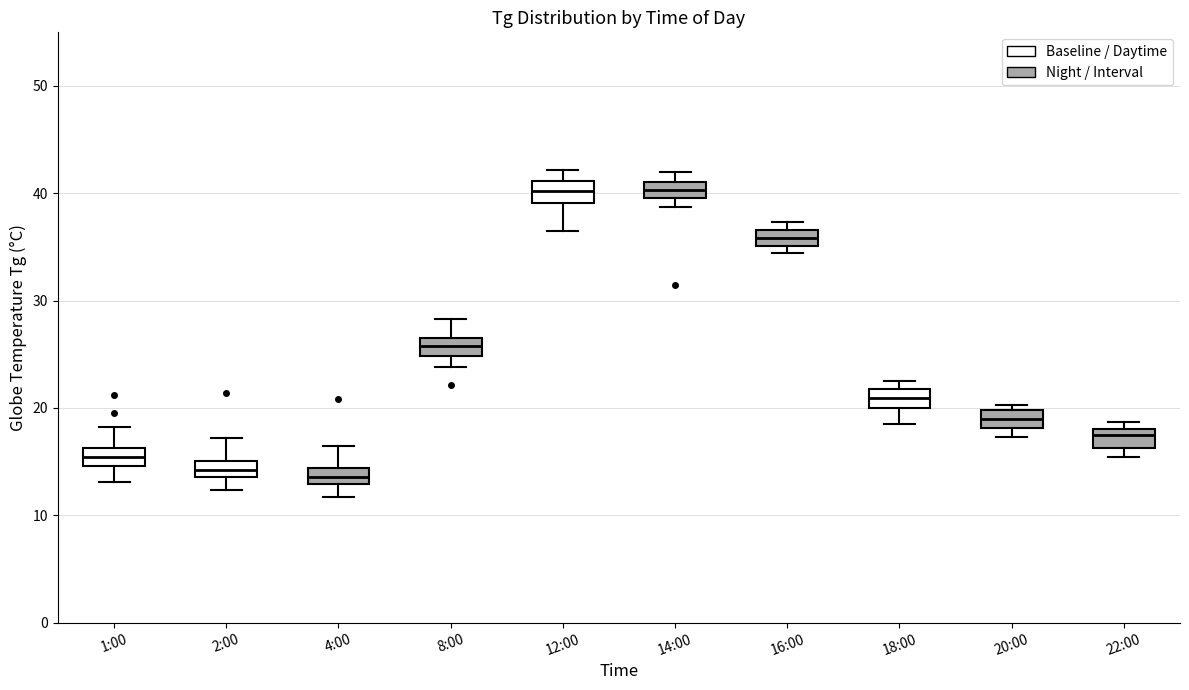

Where is the lower edge of the box for 16:00 on the y-axis? The values are not printed on the chart, so give them approximately, as read against the axis.

35